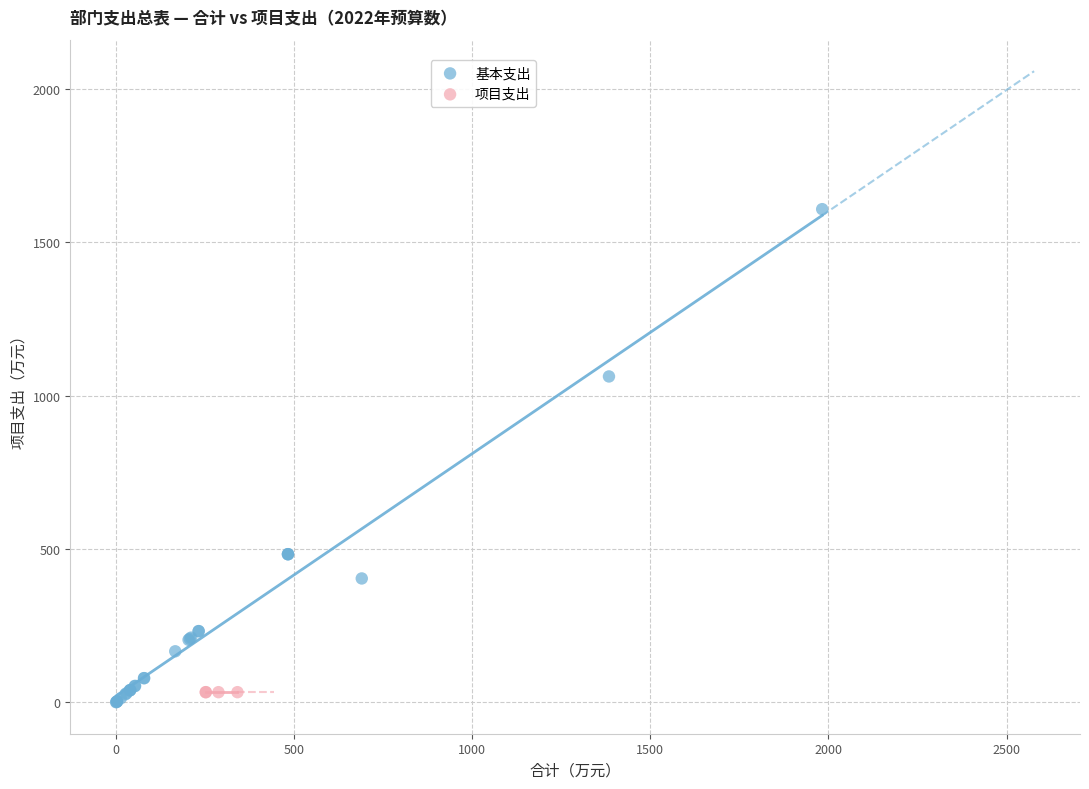

What are all the series names shown in the legend?

基本支出, 项目支出